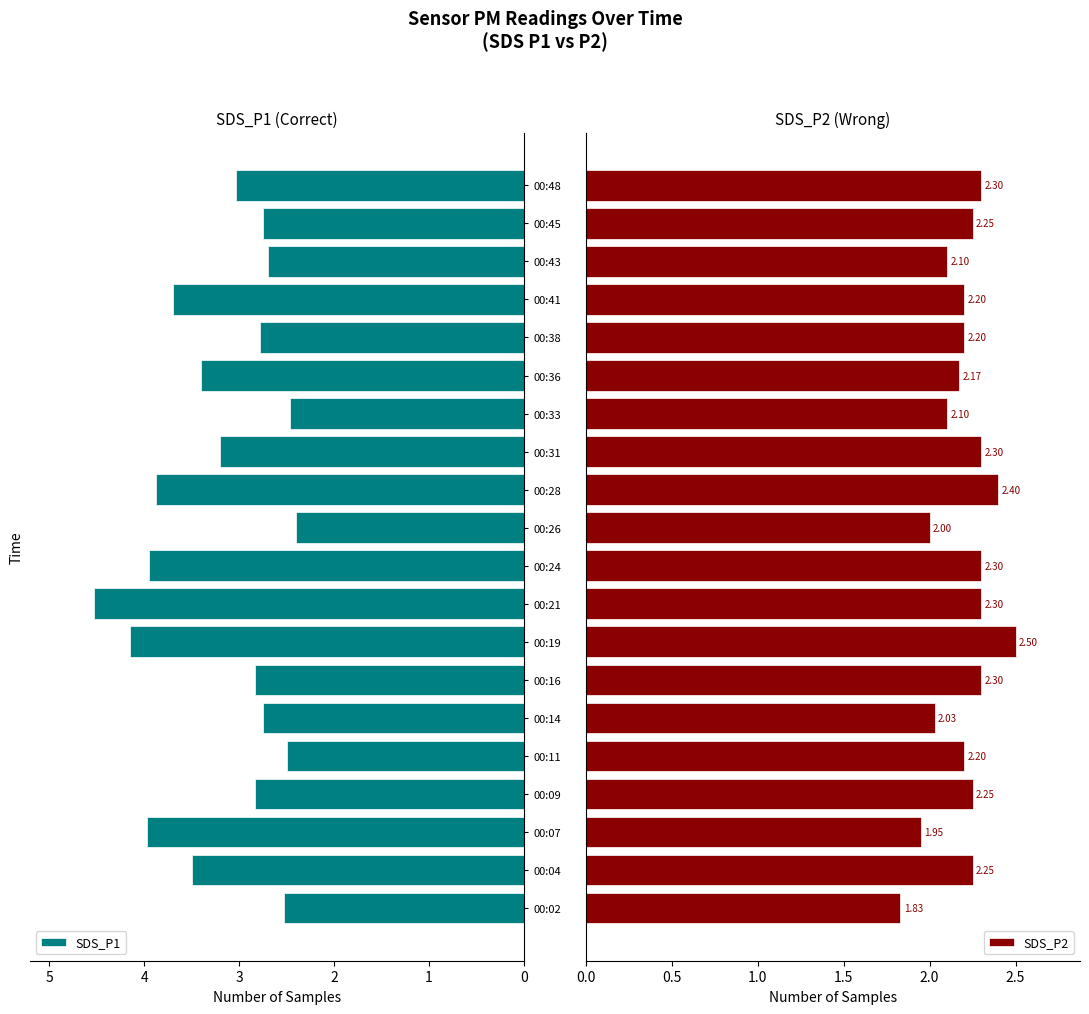

What is the sum of the SDS_P1 values at 00:48 and 00:45?

5.8